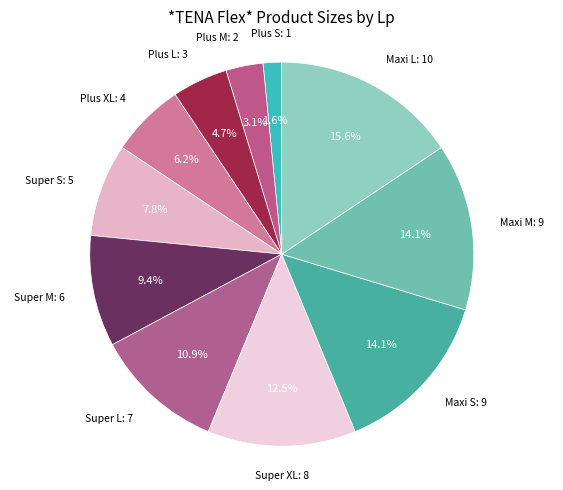

How many slices are in this pie chart?

11